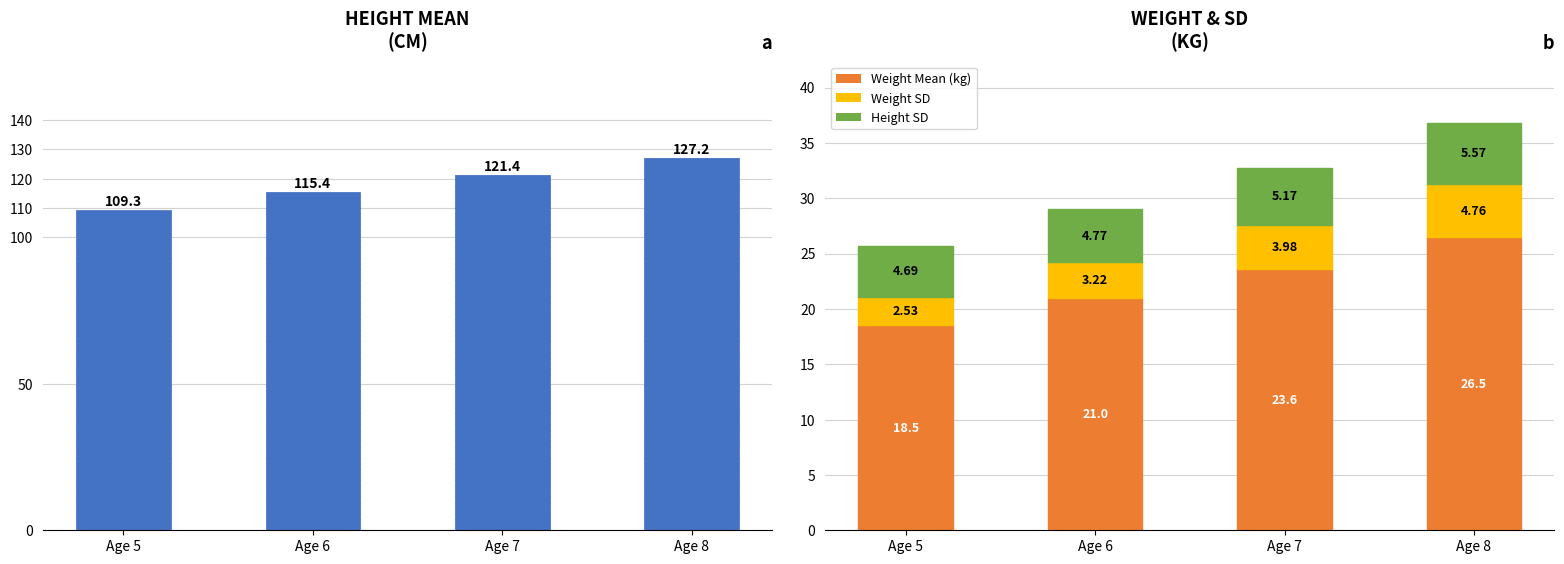

What is the difference between the maximum and second lowest values in the Weight Mean (kg) series?

5.5